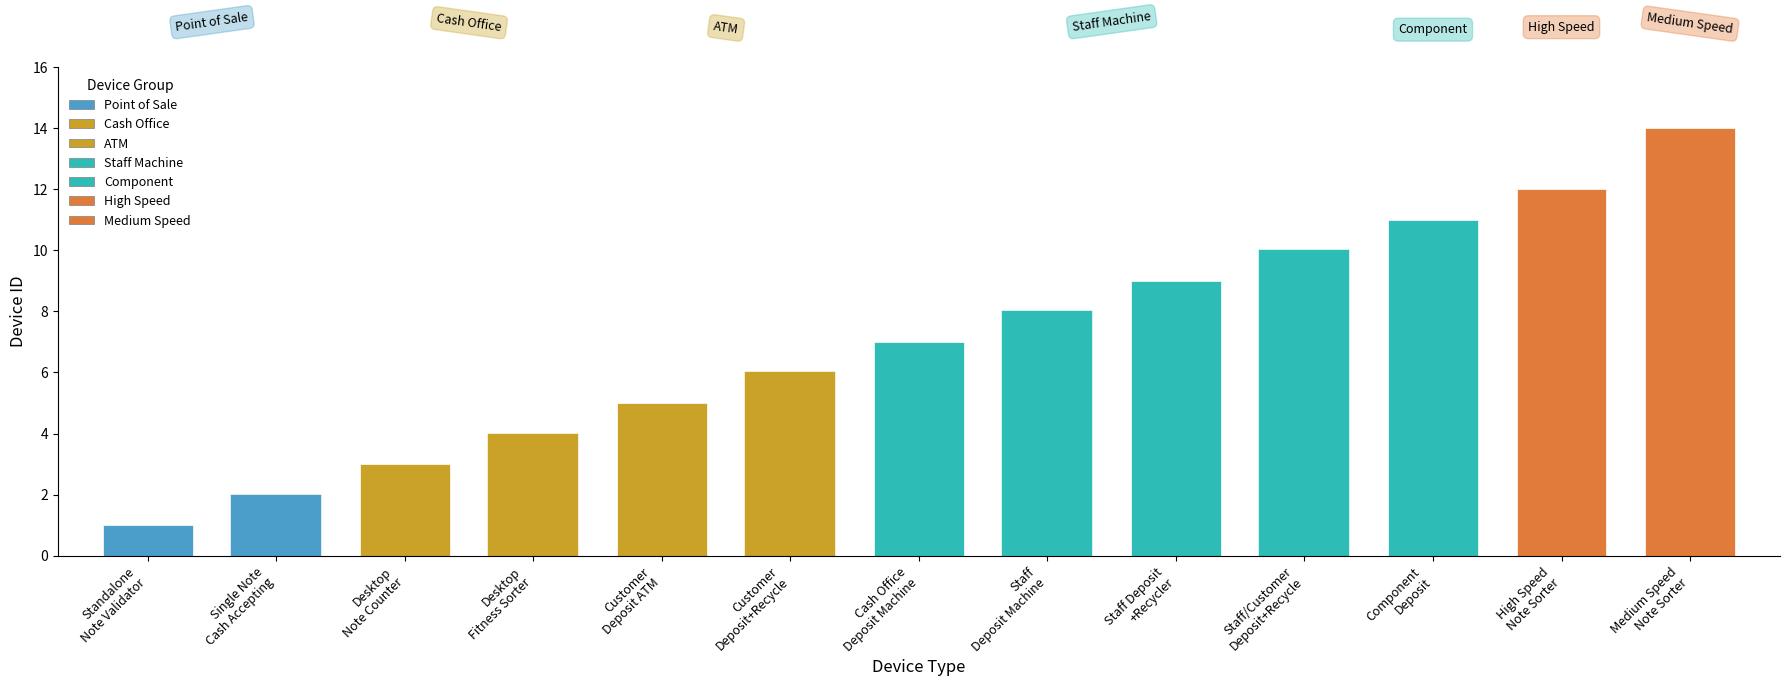

What is the label of the 9th bar from the left?

Staff operated deposit and recycler machine